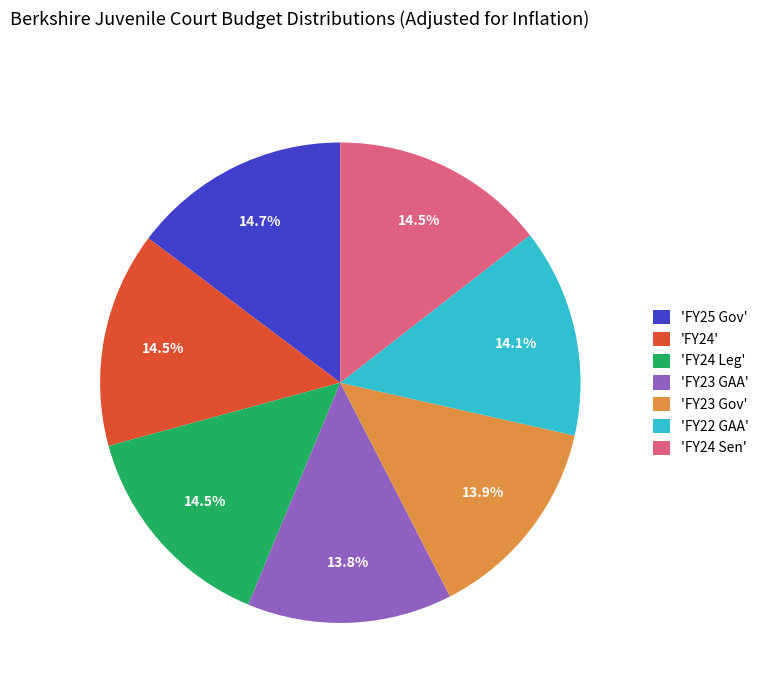

How much of the chart is everything except 'FY23 GAA'?

86.2%